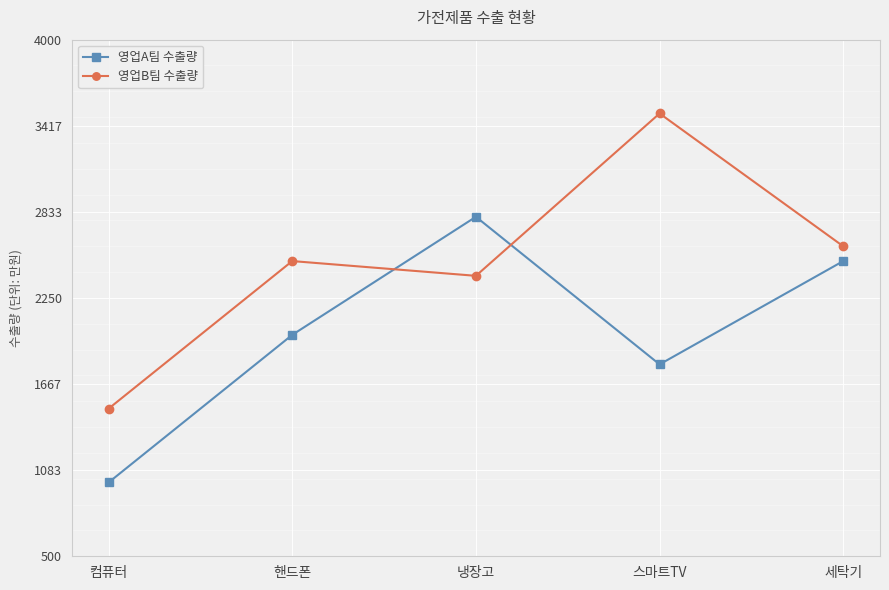

What is the total value across all series at 냉장고?

5200